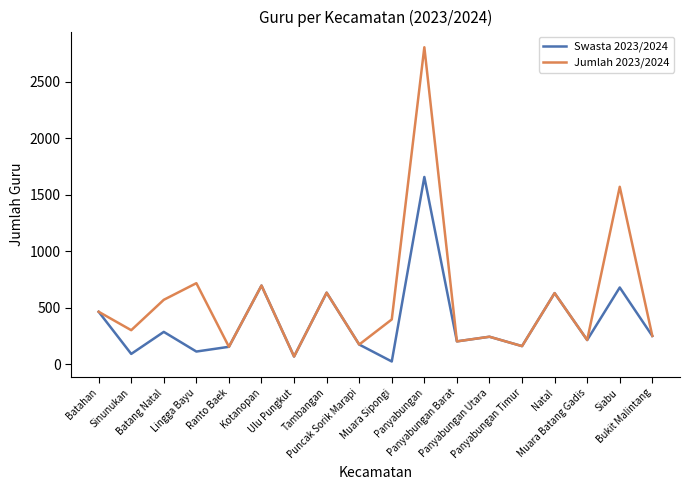

Which series has the widest spread of values?

Jumlah 2023/2024